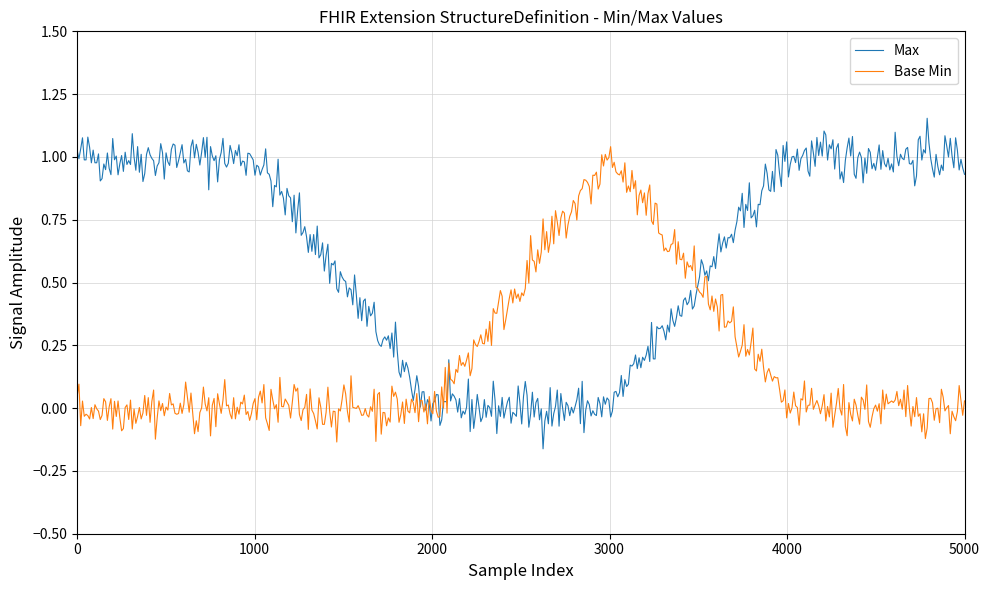

Which series has the largest total across all categories?

Max